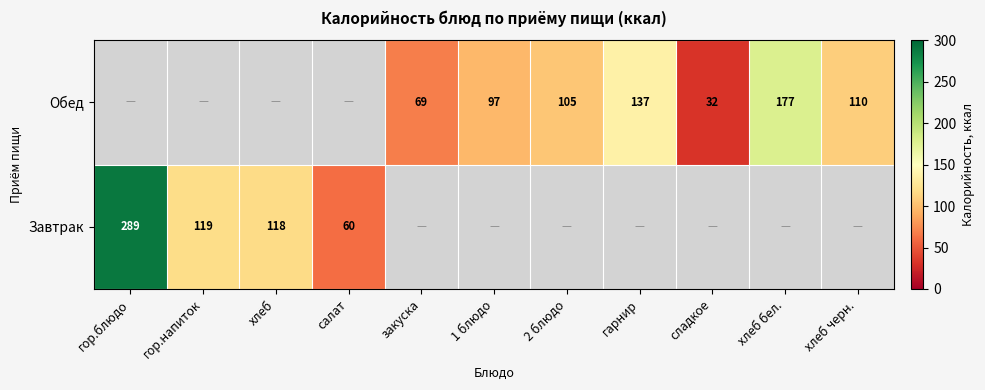

Which has a higher value, гор.напиток or хлеб?

гор.напиток